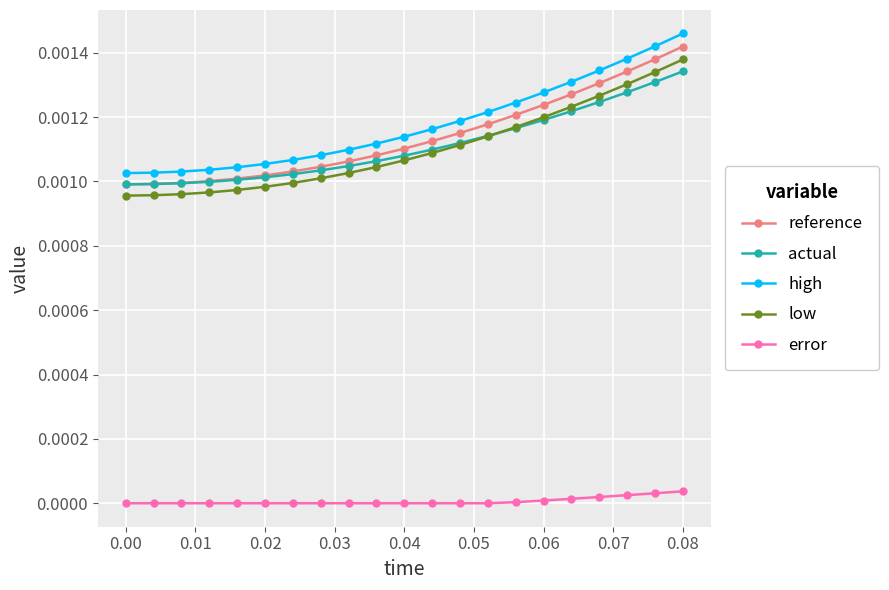

How many data points does each series have?

21